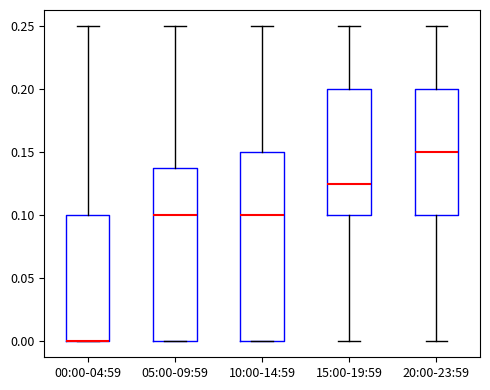

Which box is the tallest, from its lower edge to its upper edge?

10:00-14:59